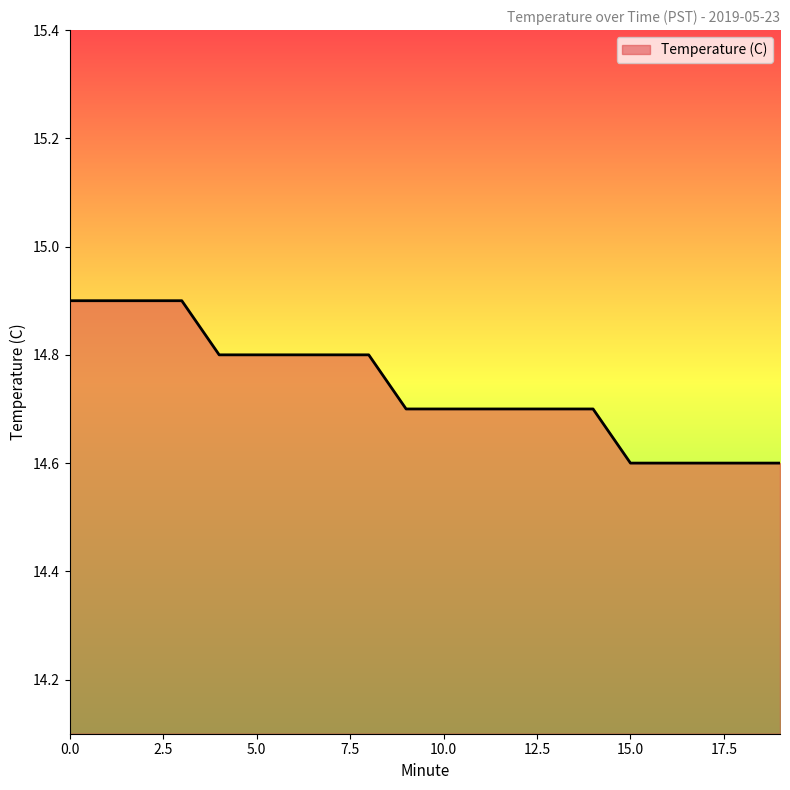

Does the chart display data point markers on the line(s)?

No